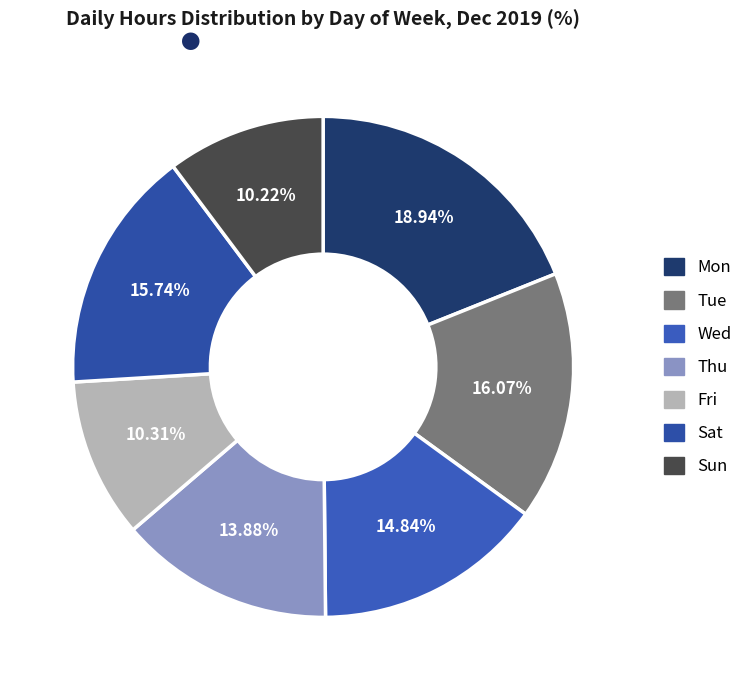

How many slices are in this pie chart?

7